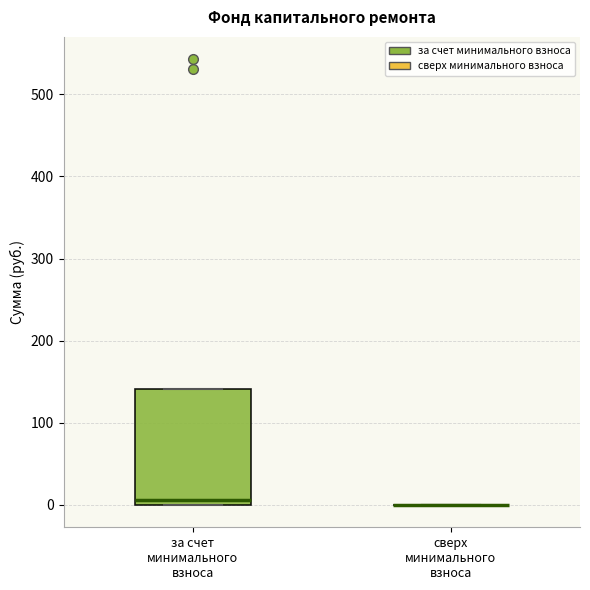

Reading left to right, transcribe this box plot: for each box, give where its median line is, the range the box spans, and where its two whiskers end, as read against the y-axis. The values are not printed on the chart, so give them approximately, as read against the axis.

за счет минимального взноса: median 10, box 0 to 140, whiskers 0 to 140
сверх минимального взноса: box collapsed to a line at 0, whiskers 0 to 0